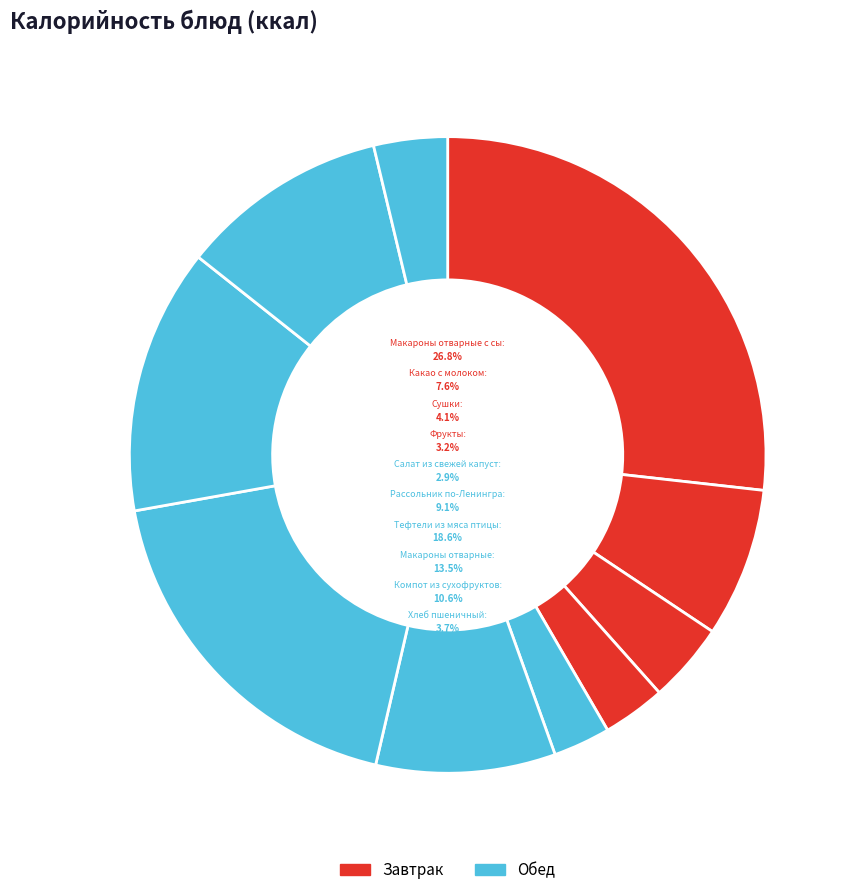

The Фрукты slice represents 1% of the pie. True or false?

False